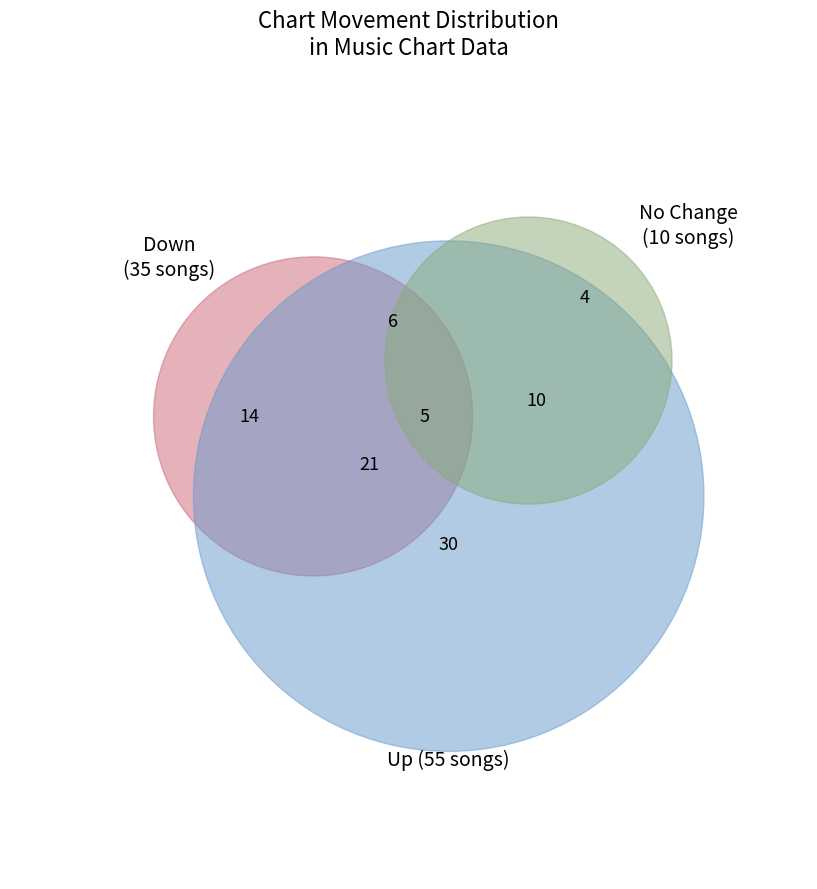

Do up and down together represent more than half of the pie?

Yes